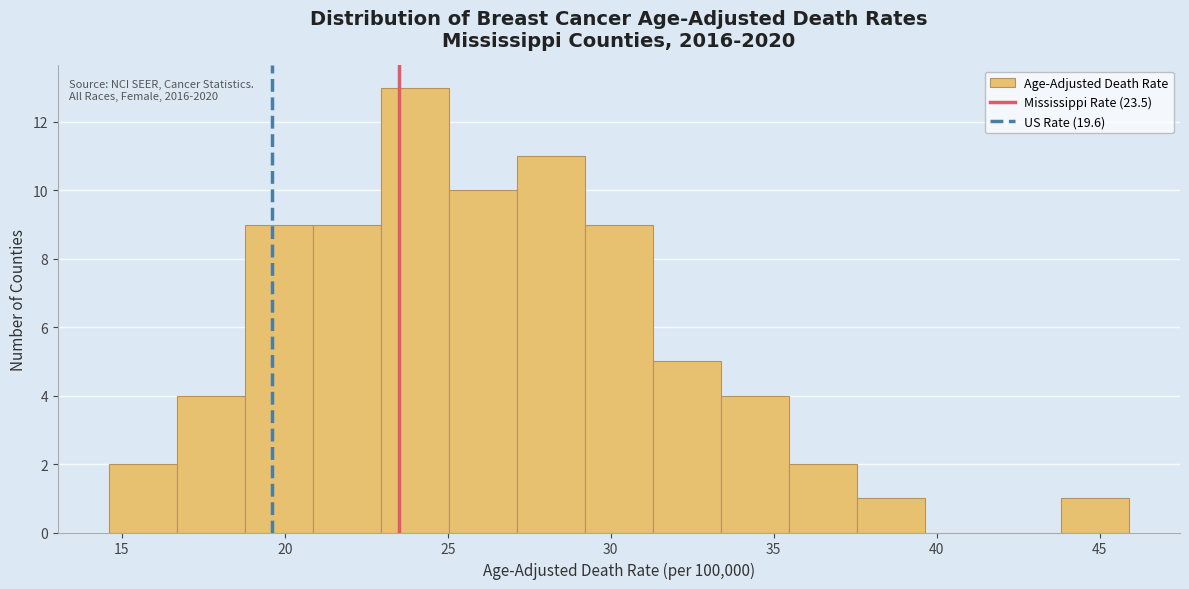

Over which range of the x-axis is the bar tallest?

23.0 to 25.0